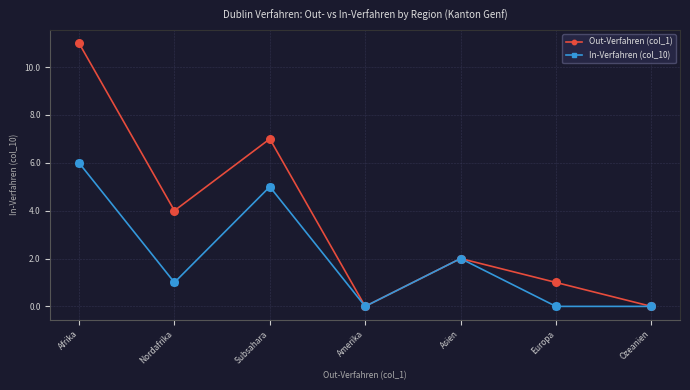

Which series has the largest total across all categories?

Out-Verfahren (col_1)